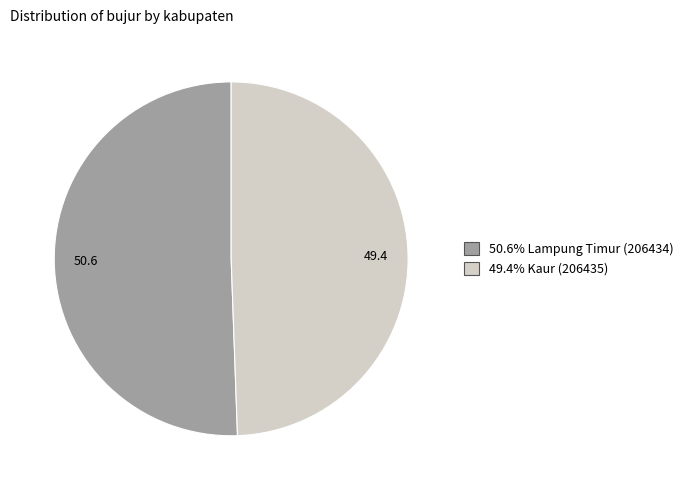

Is the sum of 50.6 and 49.4 greater than half?

Yes